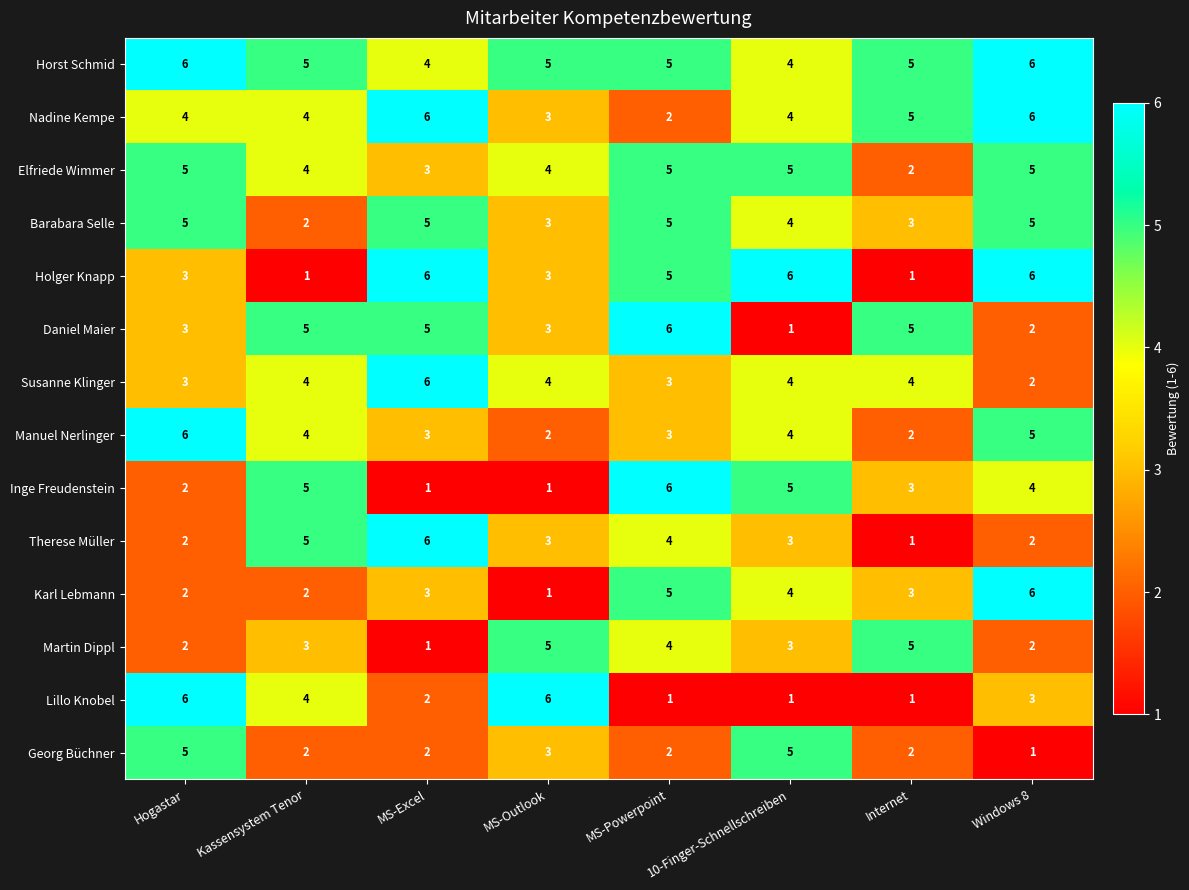

What is the sum of the Elfriede Wimmer values at Hogastar and MS-Excel?

8